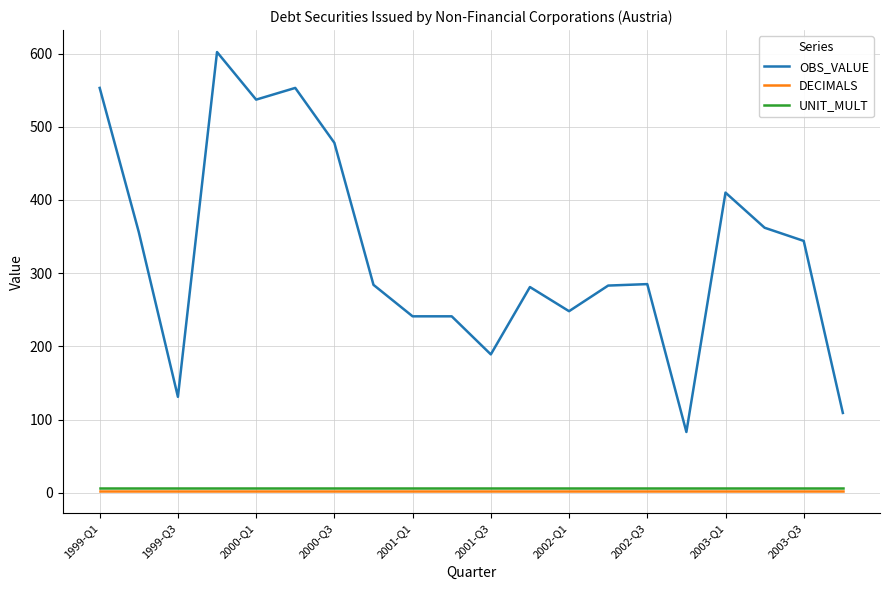

True or false: DECIMALS and OBS_VALUE intersect in this chart.

False